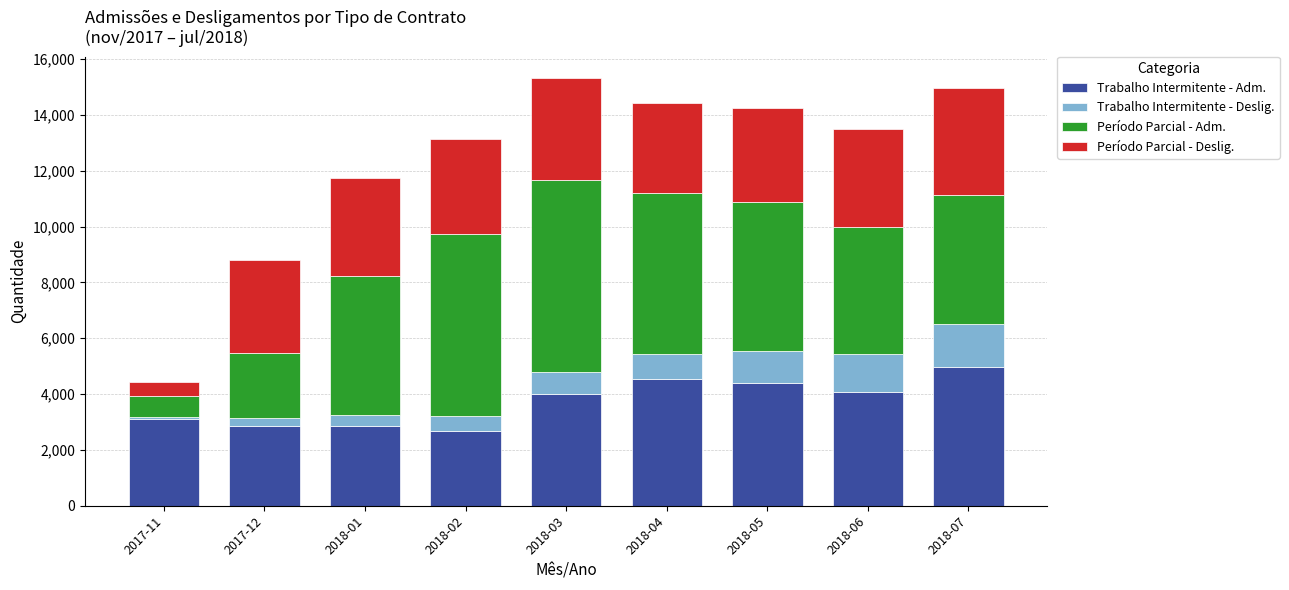

What are all the series names shown in the legend?

Trabalho Intermitente - Adm., Trabalho Intermitente - Deslig., Período Parcial - Adm., Período Parcial - Deslig.